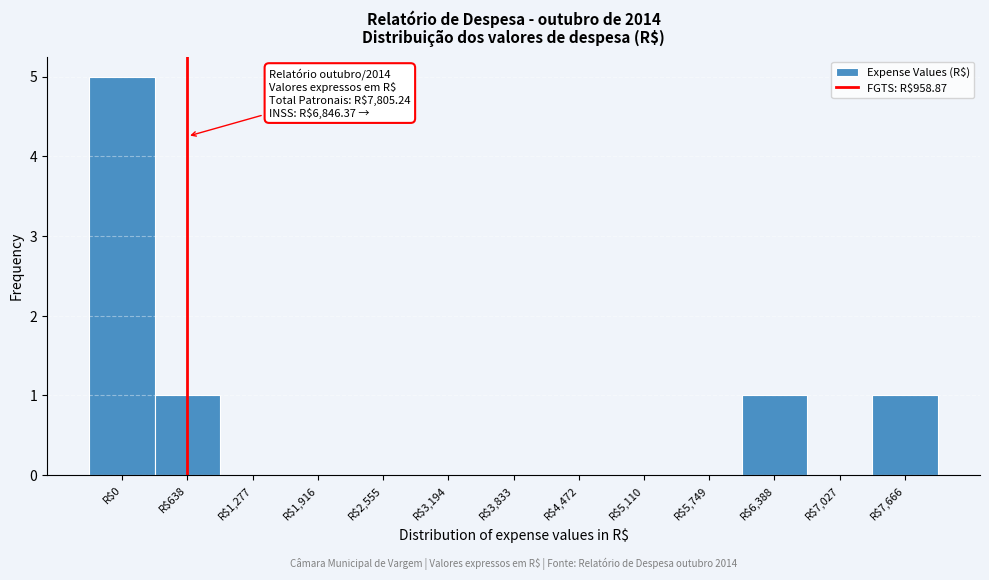

What is the maximum value shown in the chart?

5